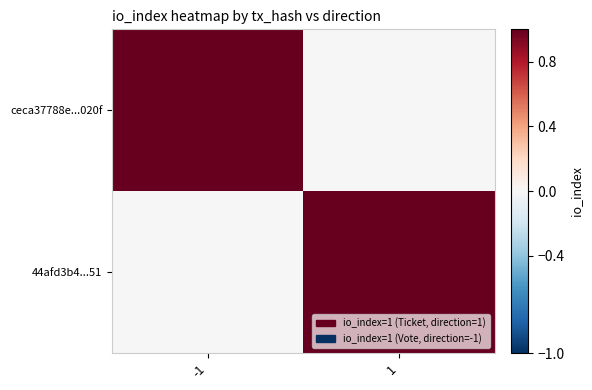

Between 1 and -1, which is larger?

-1